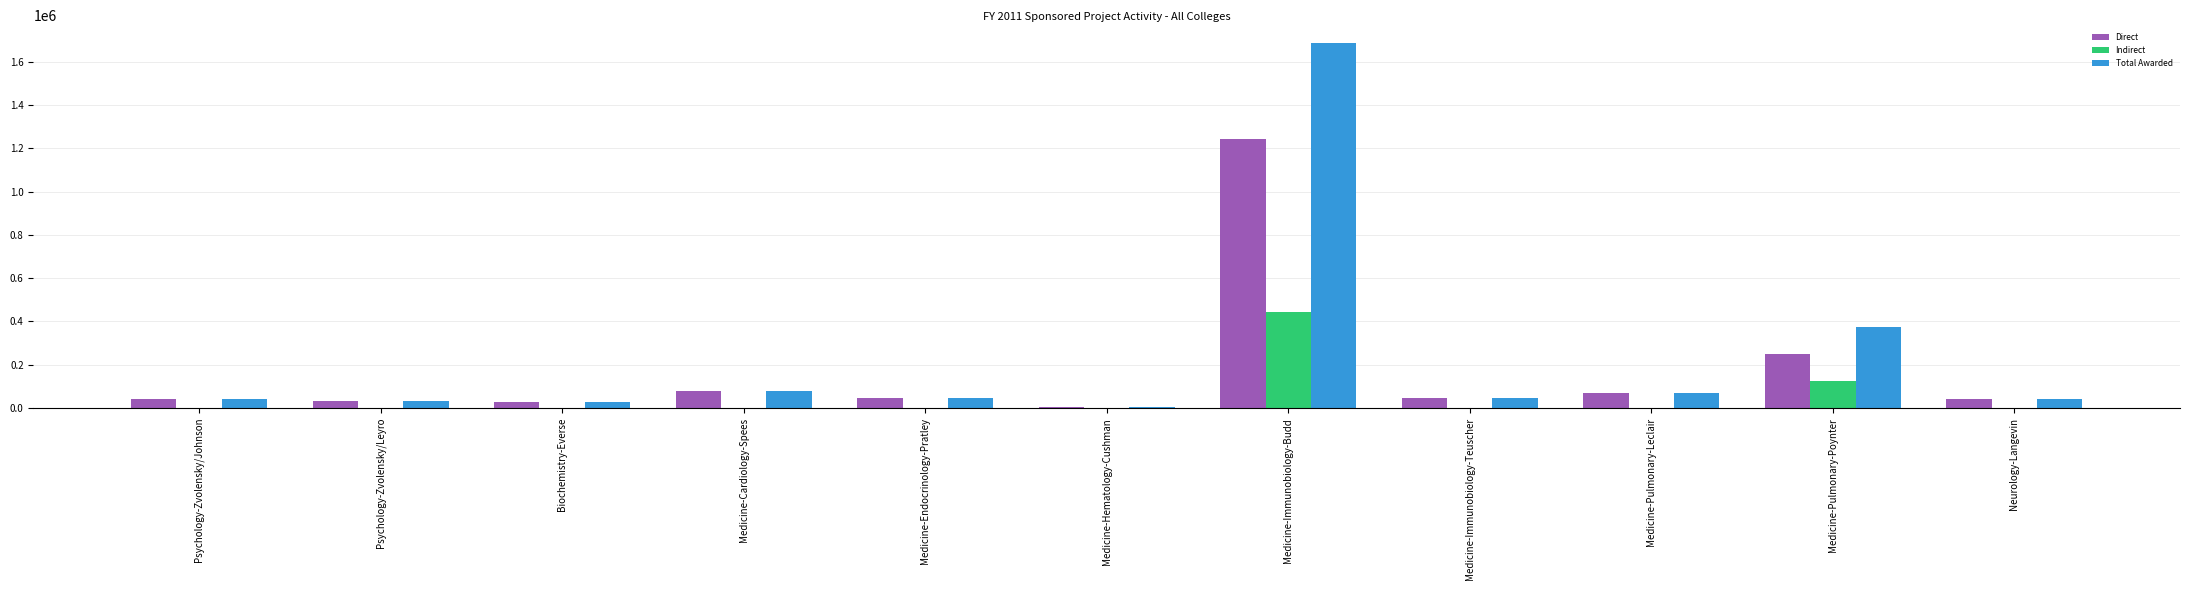

How many categories are shown in the chart?

11